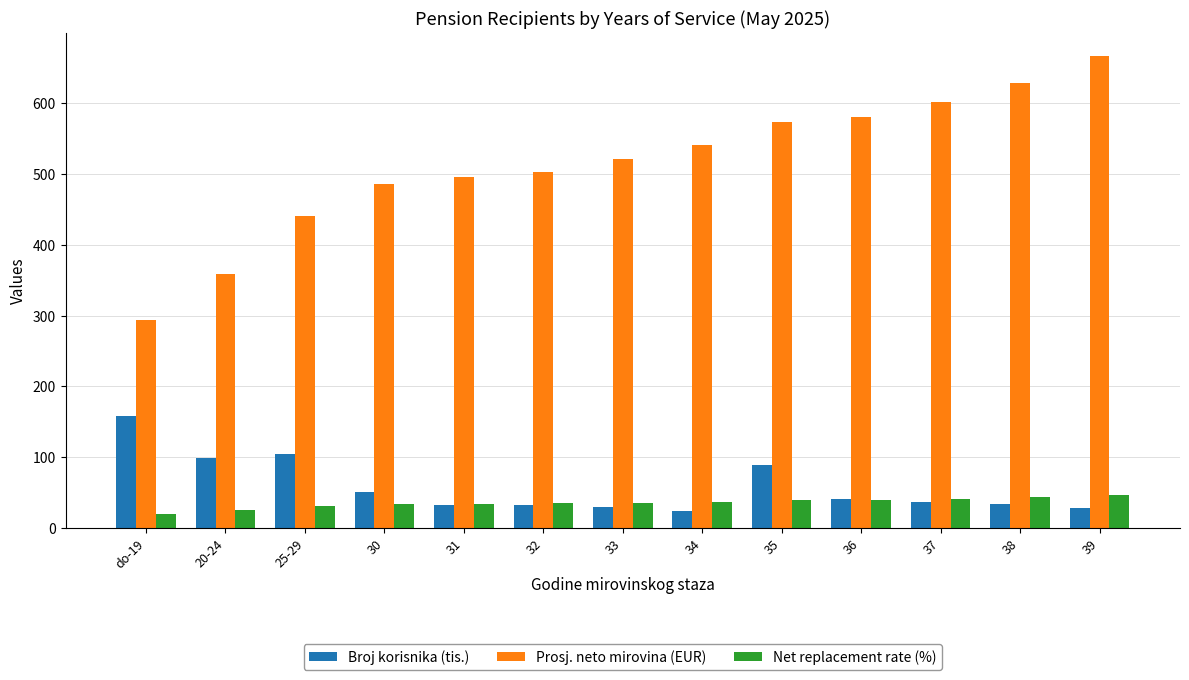

What is the average value of the Net replacement rate (%) series?

35.8